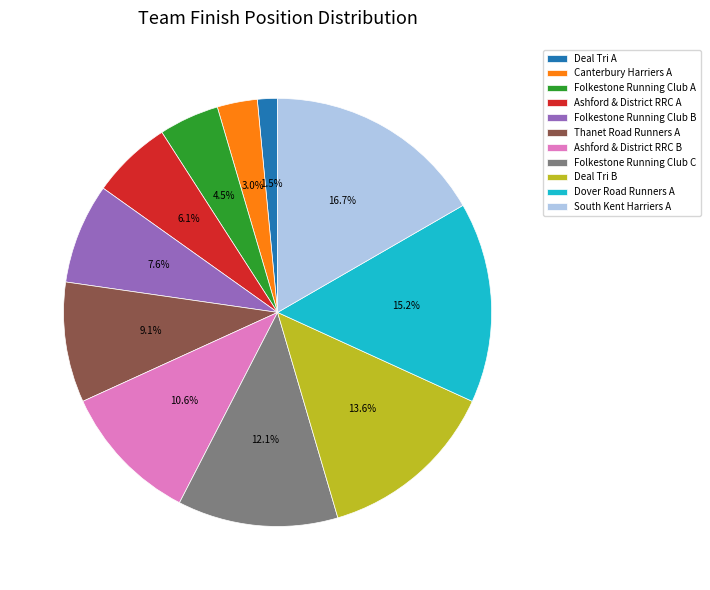

How many segments does this pie chart have?

11